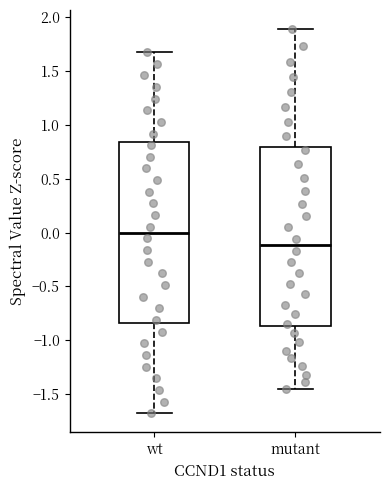

Reading left to right, read every box against the y-axis: the position of its median line, the range the box covers, and the ends of its whiskers. The values are not printed on the chart, so give them approximately, as read against the axis.

wt: median 0.00, box -0.85 to 0.85, whiskers -1.70 to 1.70
mutant: median -0.10, box -0.85 to 0.80, whiskers -1.45 to 1.90